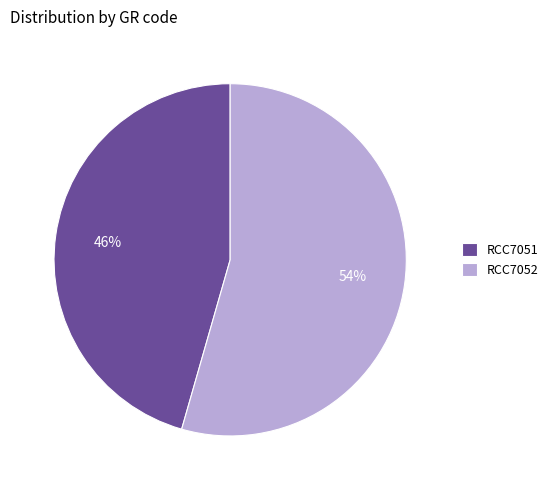

Is RCC7052 the majority of the pie?

Yes